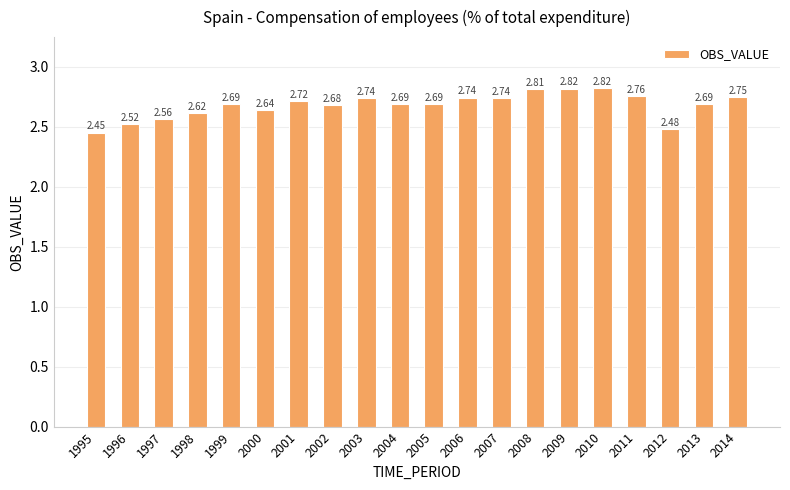

Approximately how many times larger is the value at 2014 compared to 1999?

1.0